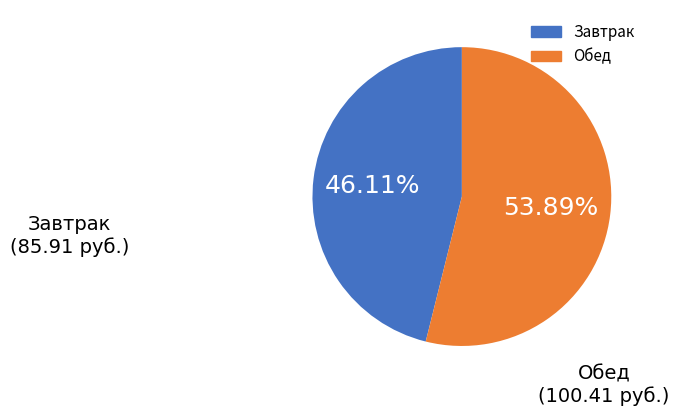

Is there a majority slice in this chart?

Yes